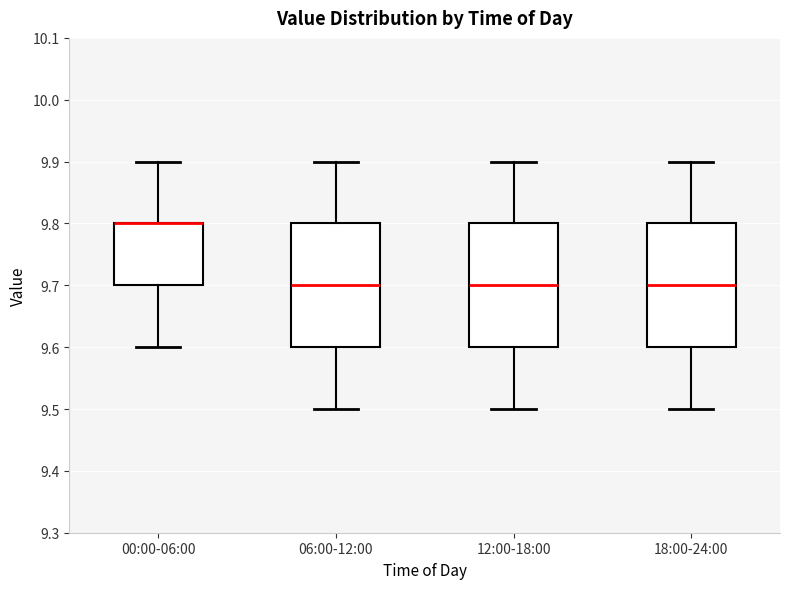

Reading left to right, read every box against the y-axis: the position of its median line, the range the box covers, and the ends of its whiskers. The values are not printed on the chart, so give them approximately, as read against the axis.

00:00-06:00: median 9.8 (drawn on the box's upper edge), box 9.7 to 9.8, whiskers 9.6 to 9.9
06:00-12:00: median 9.7, box 9.6 to 9.8, whiskers 9.5 to 9.9
12:00-18:00: median 9.7, box 9.6 to 9.8, whiskers 9.5 to 9.9
18:00-24:00: median 9.7, box 9.6 to 9.8, whiskers 9.5 to 9.9